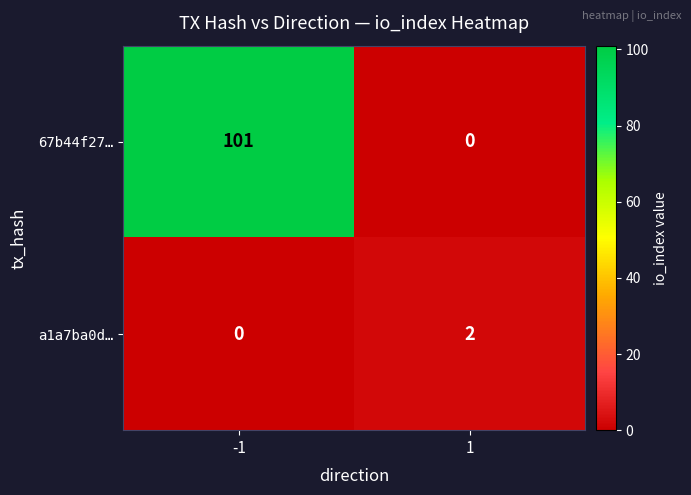

What is the sum of all 67b44f27… values?

101